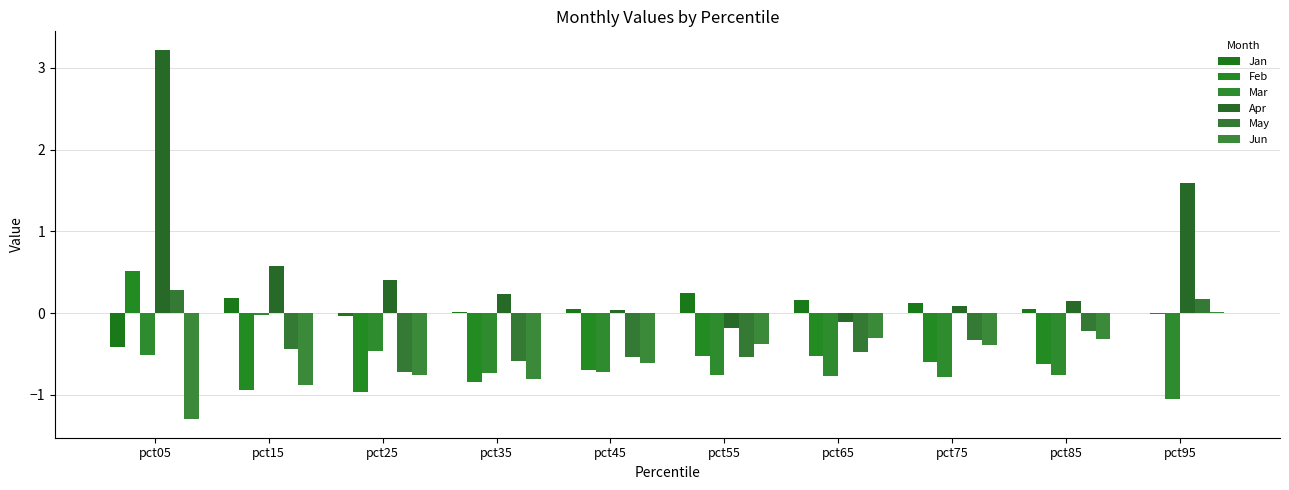

Reading left to right, what are all the values shown in this chart?

Jan: pct05=-0.4	pct15=0.2	pct25=-0.0	pct35=0.0	pct45=0.0	pct55=0.2	pct65=0.2	pct75=0.1	pct85=0.0	pct95=0.0
Feb: pct05=0.5	pct15=-0.9	pct25=-1.0	pct35=-0.8	pct45=-0.7	pct55=-0.5	pct65=-0.5	pct75=-0.6	pct85=-0.6	pct95=-0.0
Mar: pct05=-0.5	pct15=-0.0	pct25=-0.5	pct35=-0.7	pct45=-0.7	pct55=-0.8	pct65=-0.8	pct75=-0.8	pct85=-0.8	pct95=-1.1
Apr: pct05=3.2	pct15=0.6	pct25=0.4	pct35=0.2	pct45=0.0	pct55=-0.2	pct65=-0.1	pct75=0.1	pct85=0.2	pct95=1.6
May: pct05=0.3	pct15=-0.4	pct25=-0.7	pct35=-0.6	pct45=-0.5	pct55=-0.5	pct65=-0.5	pct75=-0.3	pct85=-0.2	pct95=0.2
Jun: pct05=-1.3	pct15=-0.9	pct25=-0.8	pct35=-0.8	pct45=-0.6	pct55=-0.4	pct65=-0.3	pct75=-0.4	pct85=-0.3	pct95=0.0